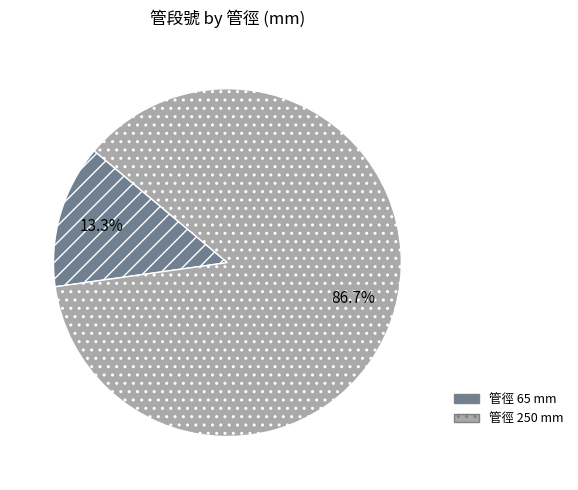

Is there any slice that represents more than half of the pie?

Yes